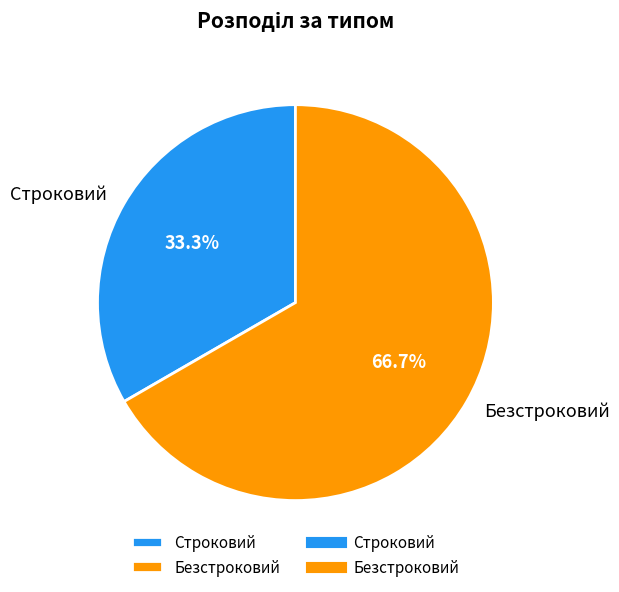

Which slice is the smallest?

Строковий